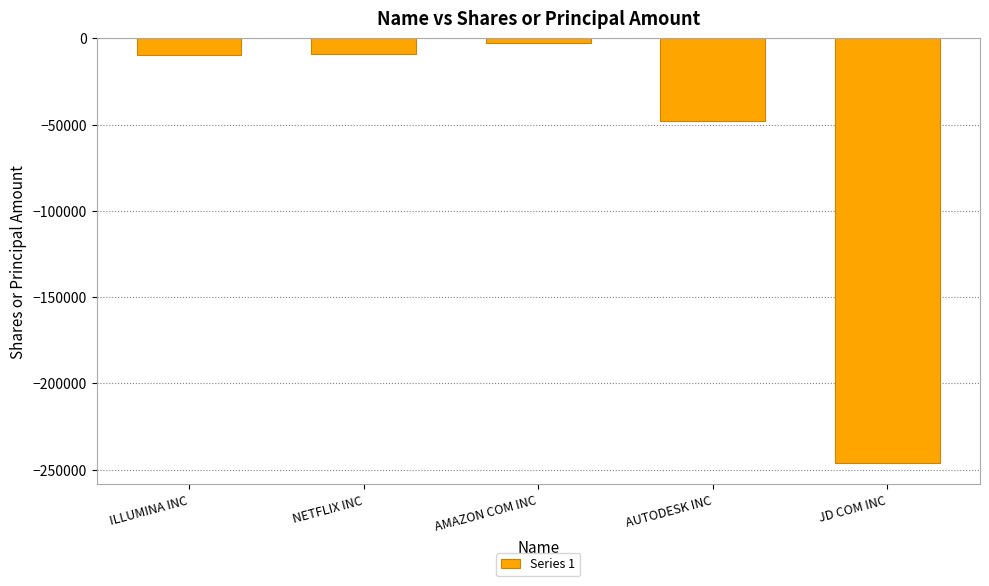

What is the difference between the second highest and minimum values?

237212